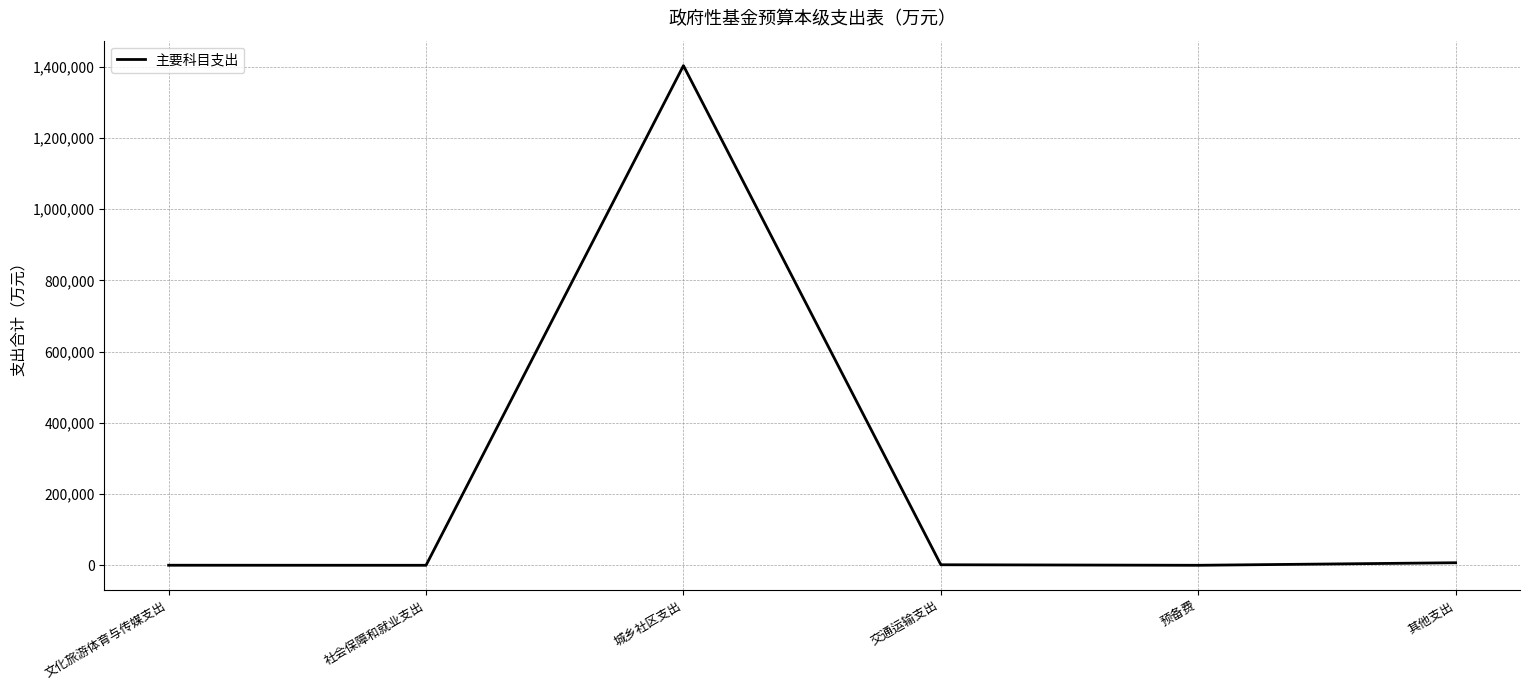

What is the difference between the maximum and minimum values?

1403504.7